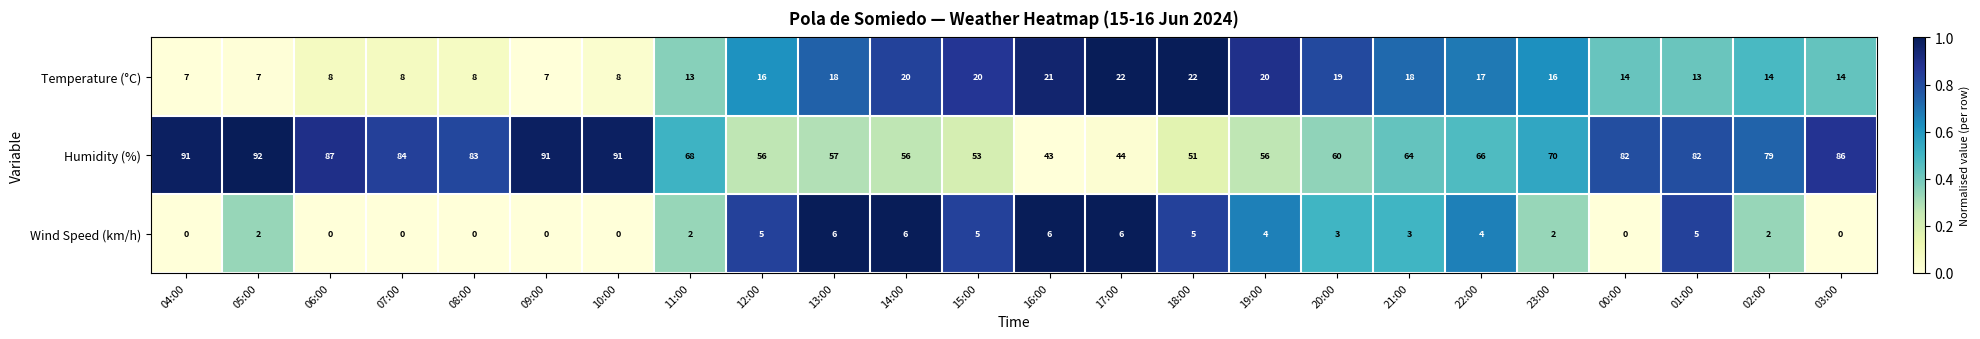

How many values in Wind Speed (km/h) are above zero?

16